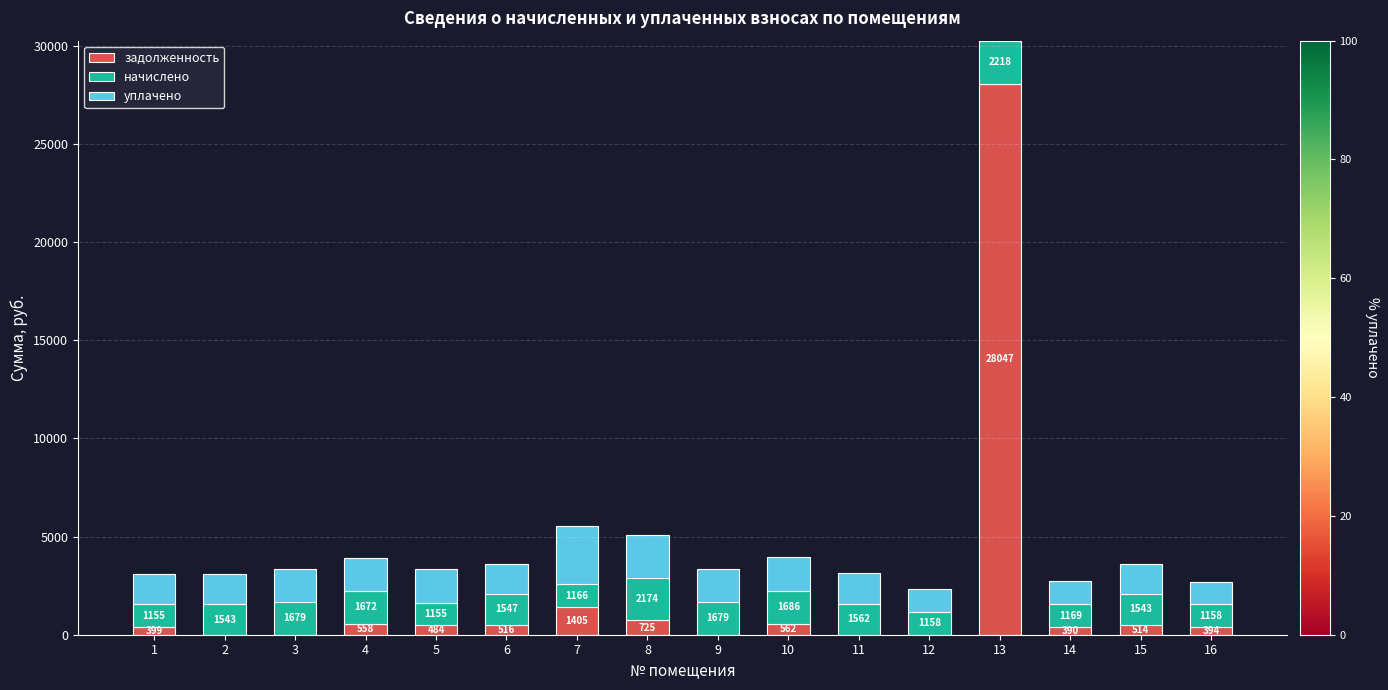

What are all the series names shown in the legend?

задолженность, начислено, уплачено